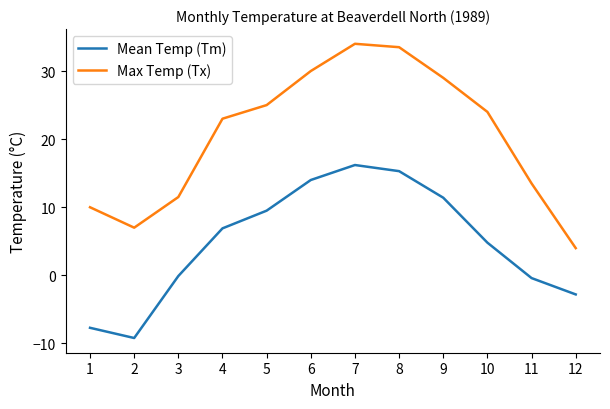

True or false: Max Temp (Tx) and Mean Temp (Tm) cross at least once.

False